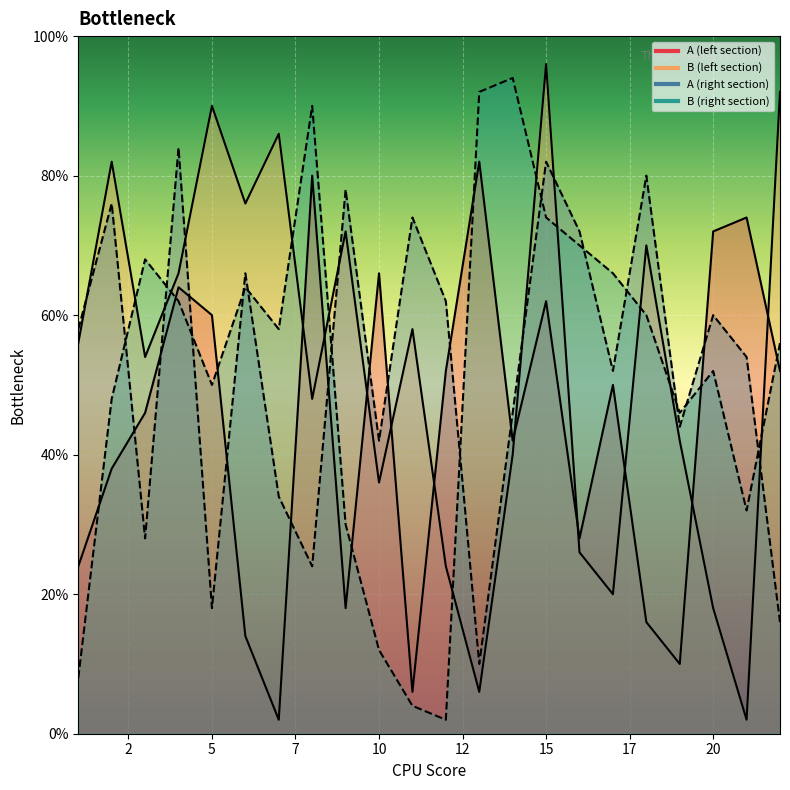

At which category does B_right reach its first local valley?

5